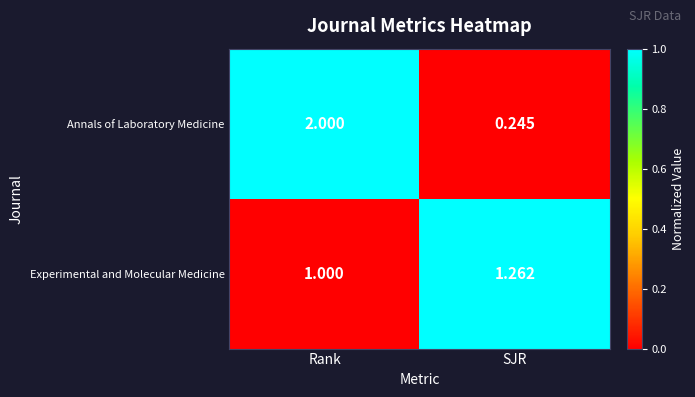

At which category is the sum across all series the highest?

Rank